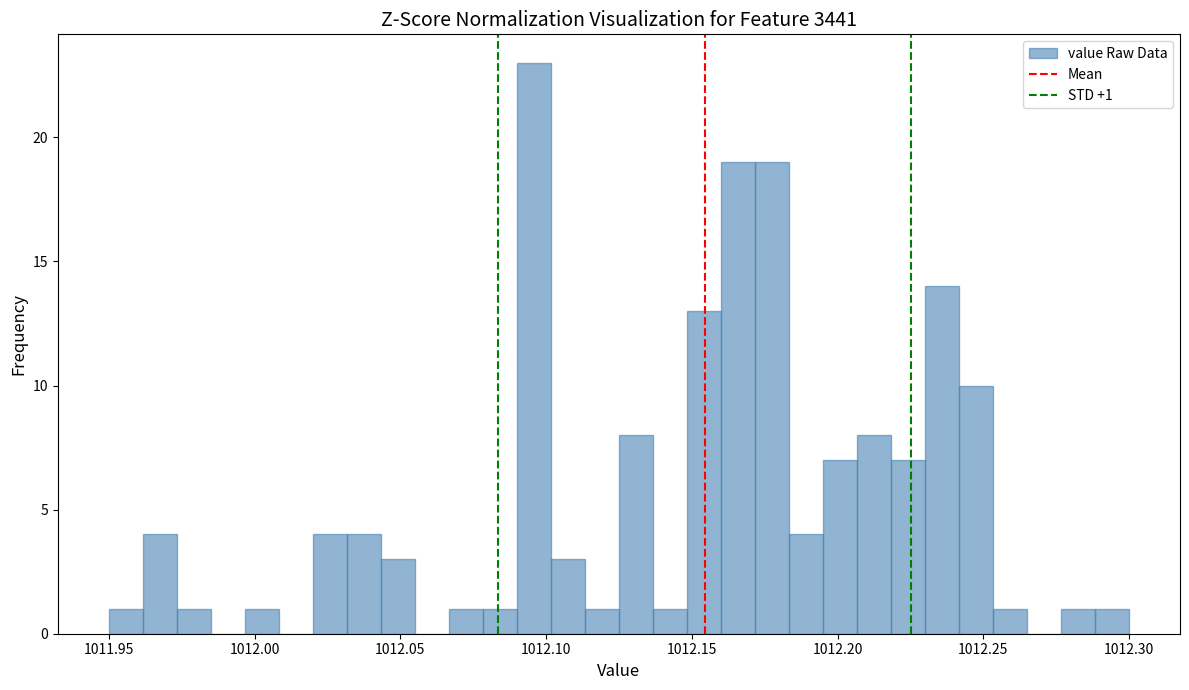

Around what value on the x-axis is the tallest bar? Give the approximate position of its centre, as read against the axis.

1012.095